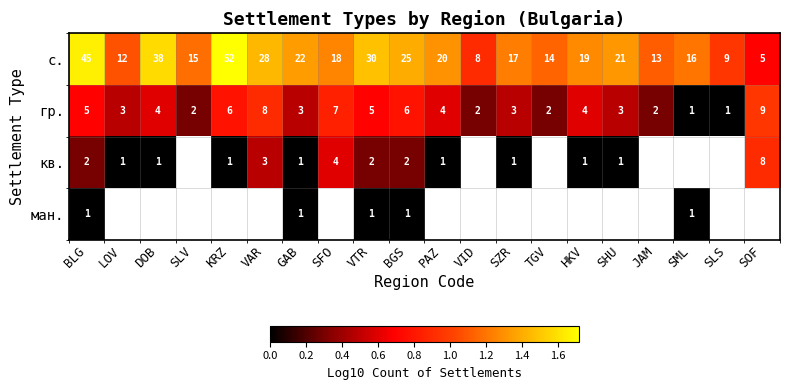

At how many categories does at least one series exceed 0?

20